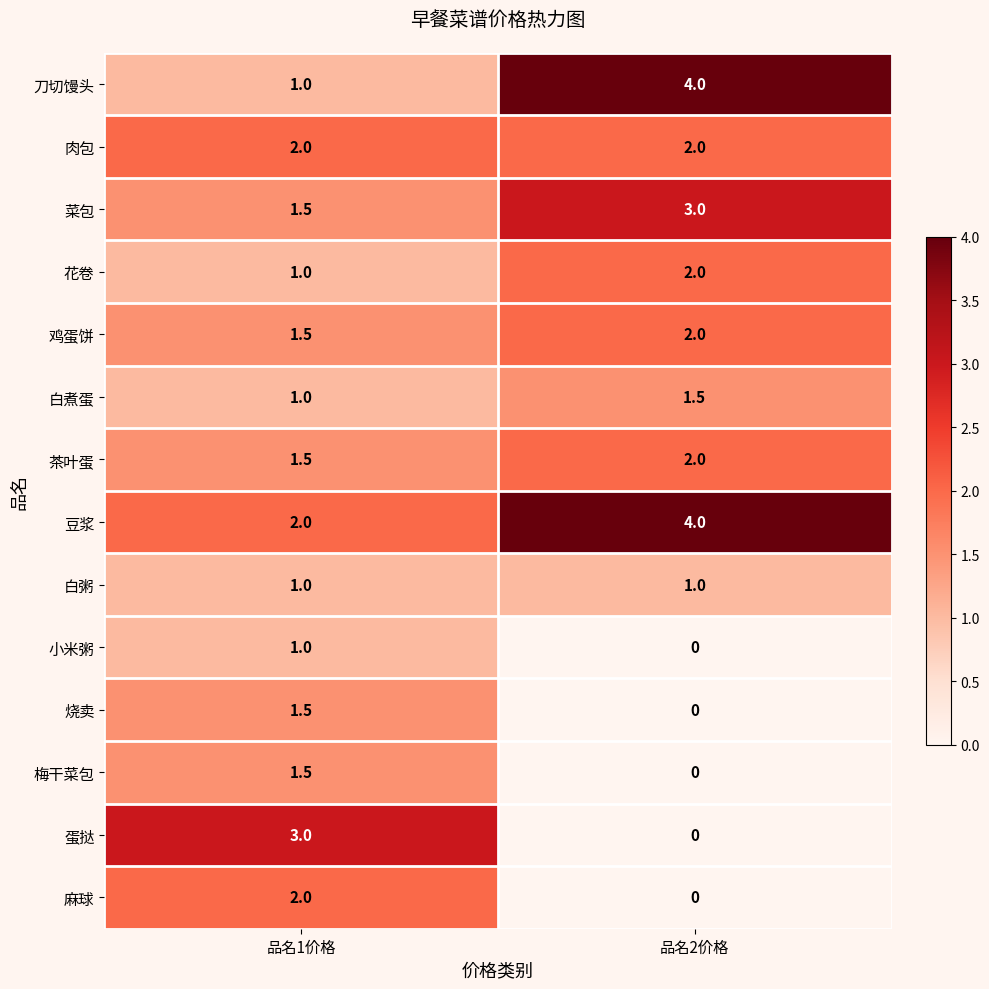

Is it true that 花卷 equals 2.8 at 品名2价格?

False